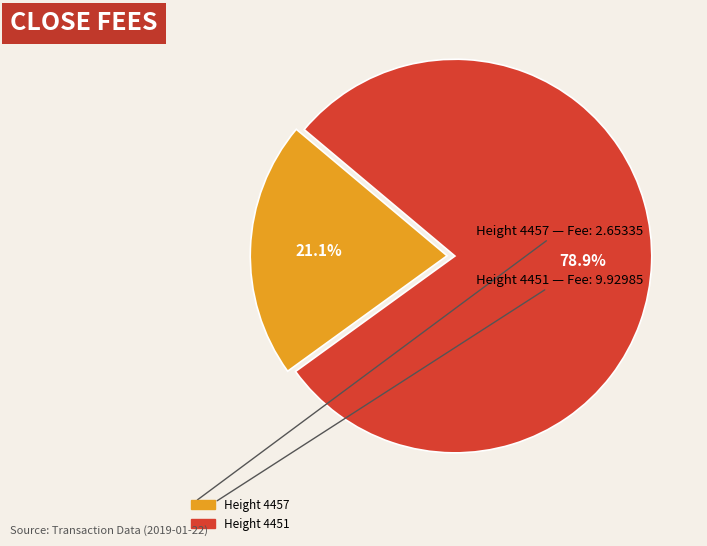

Count the number of slices in the pie.

2